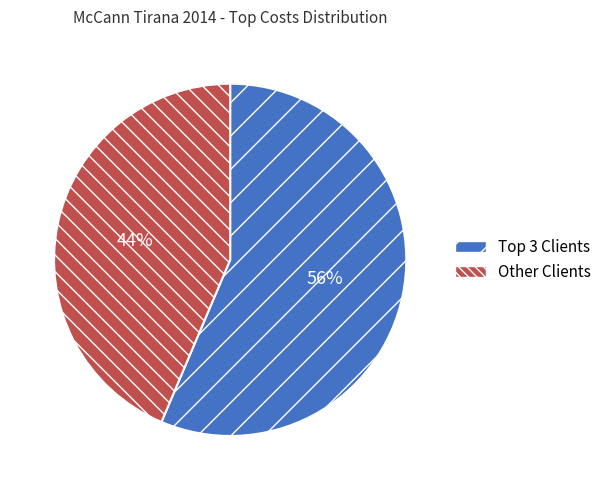

What percentage is the Other Clients slice, to the nearest percent?

44%